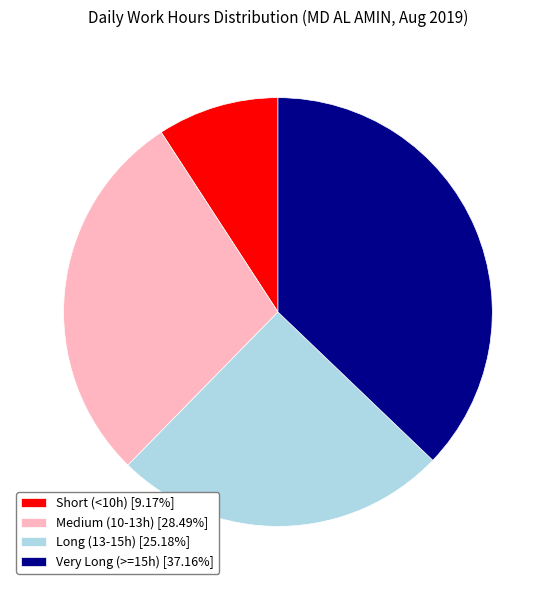

Is there a majority slice in this chart?

No